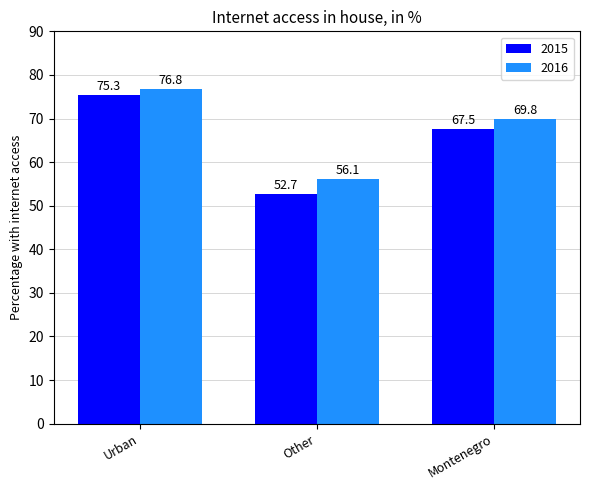

Reading left to right, transcribe all the data shown in this chart.

2015: Urban=75.3	Other=52.7	Montenegro=67.5
2016: Urban=76.8	Other=56.1	Montenegro=69.8